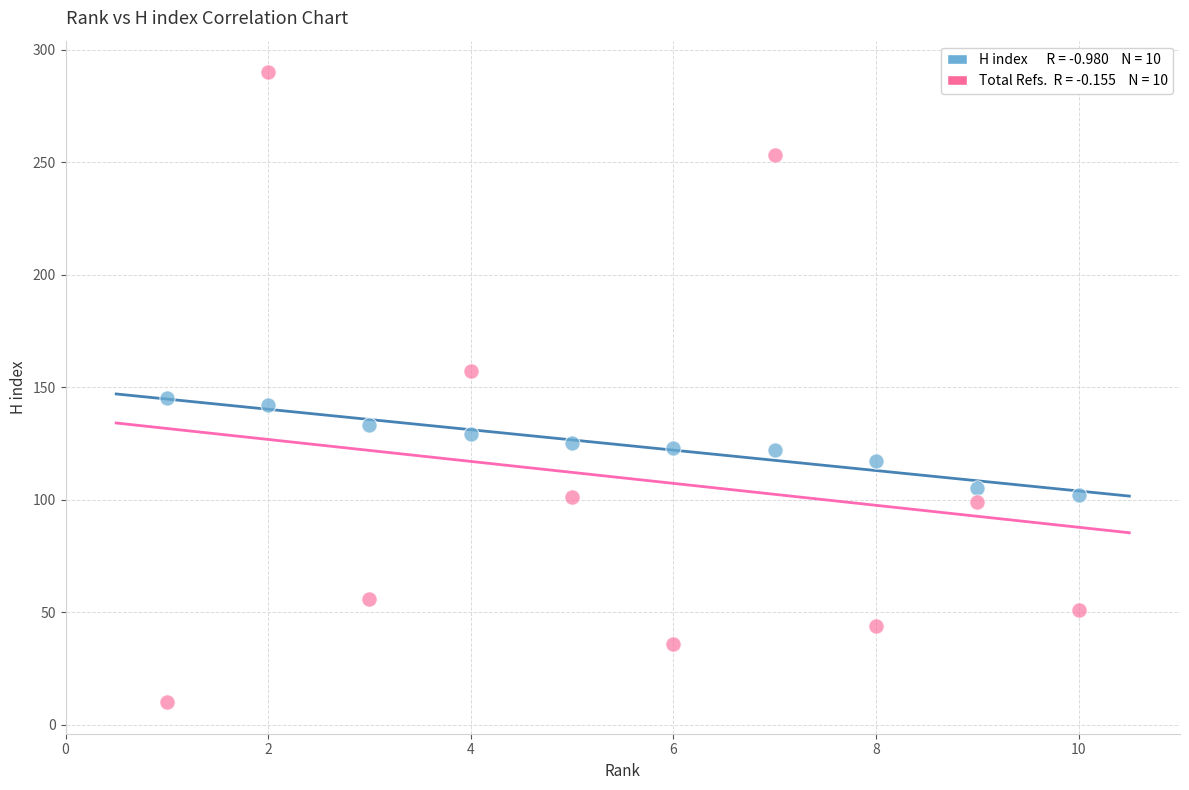

Across all data points, what is the range of X values (max minus min)?

9